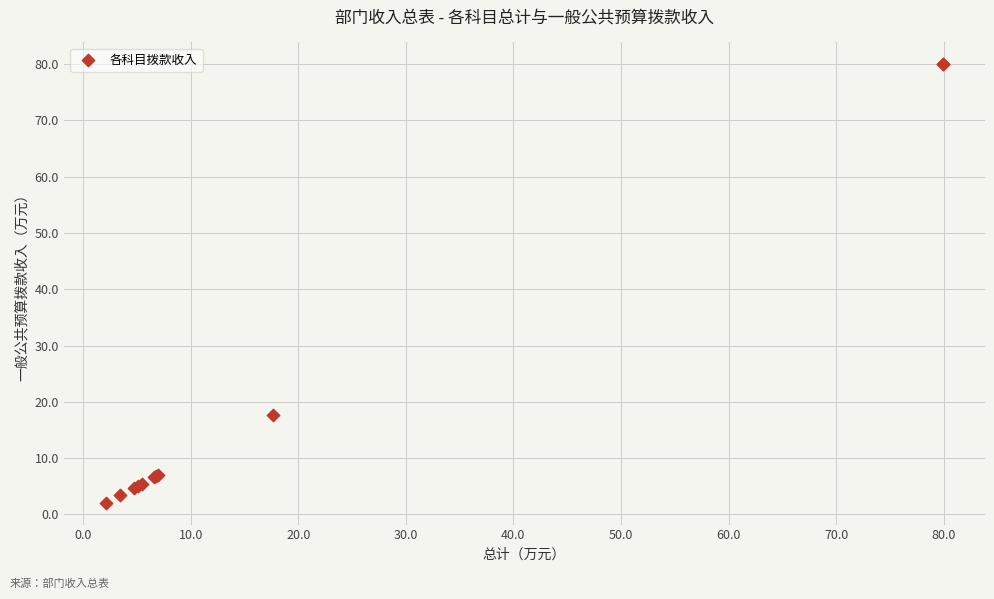

What Y value in the scatter plot is closest to 41?

17.6